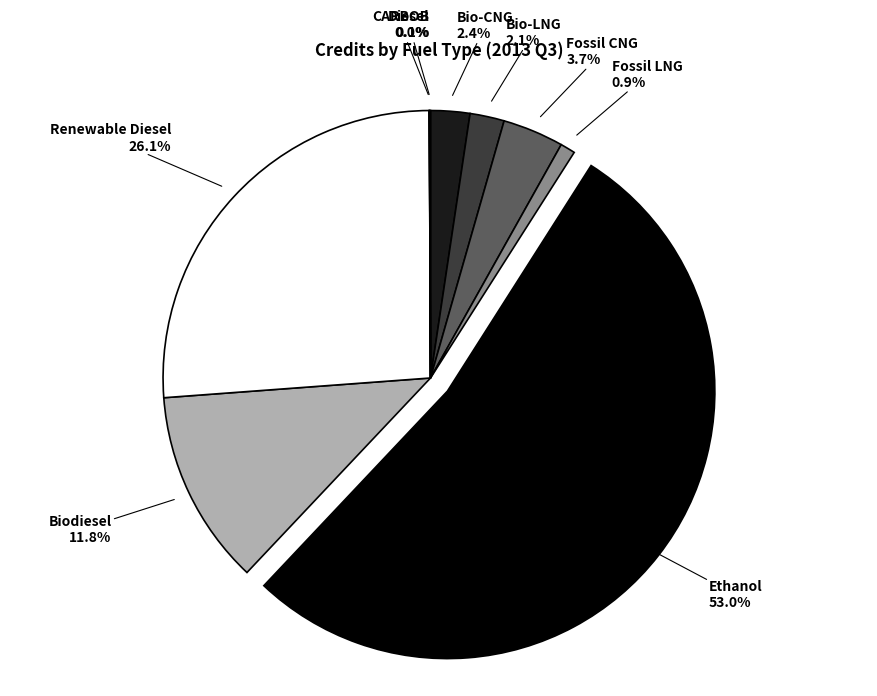

Which slice is the largest?

Ethanol